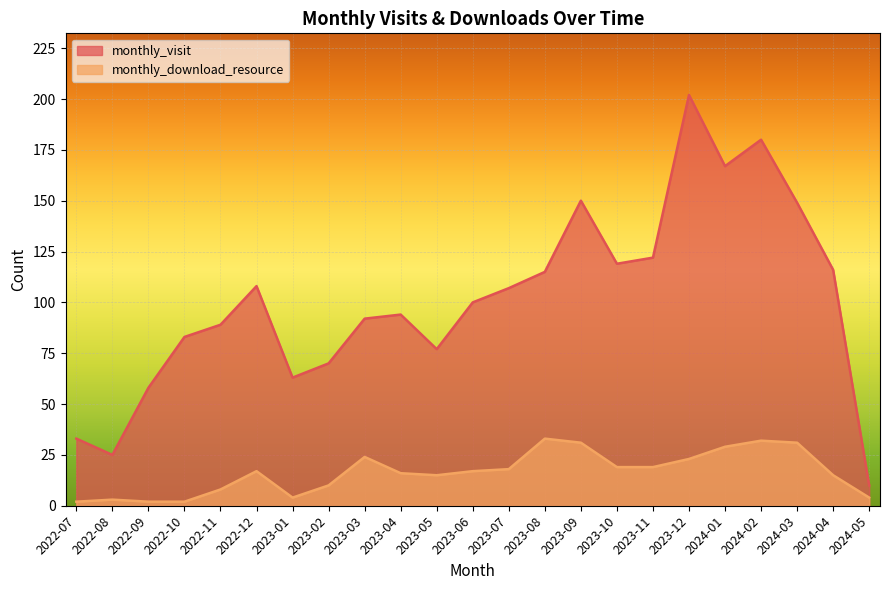

The value of monthly_download_resource at 2022-12 is 17. True or false?

True